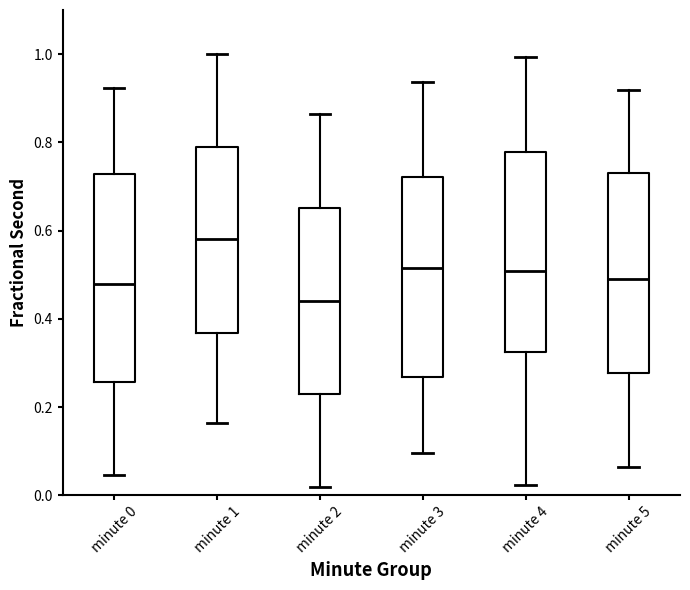

Where is the lower edge of the box for minute 5 on the y-axis? The values are not printed on the chart, so give them approximately, as read against the axis.

0.28